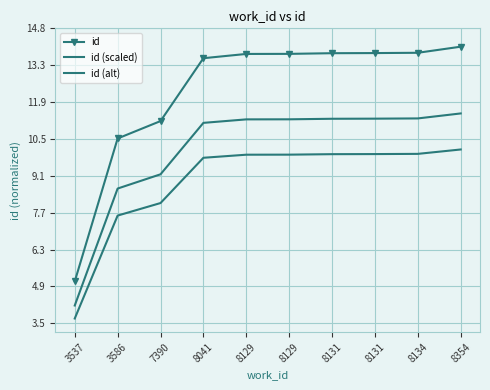

The id (alt) series shows 7.6 at 3586. True or false?

True